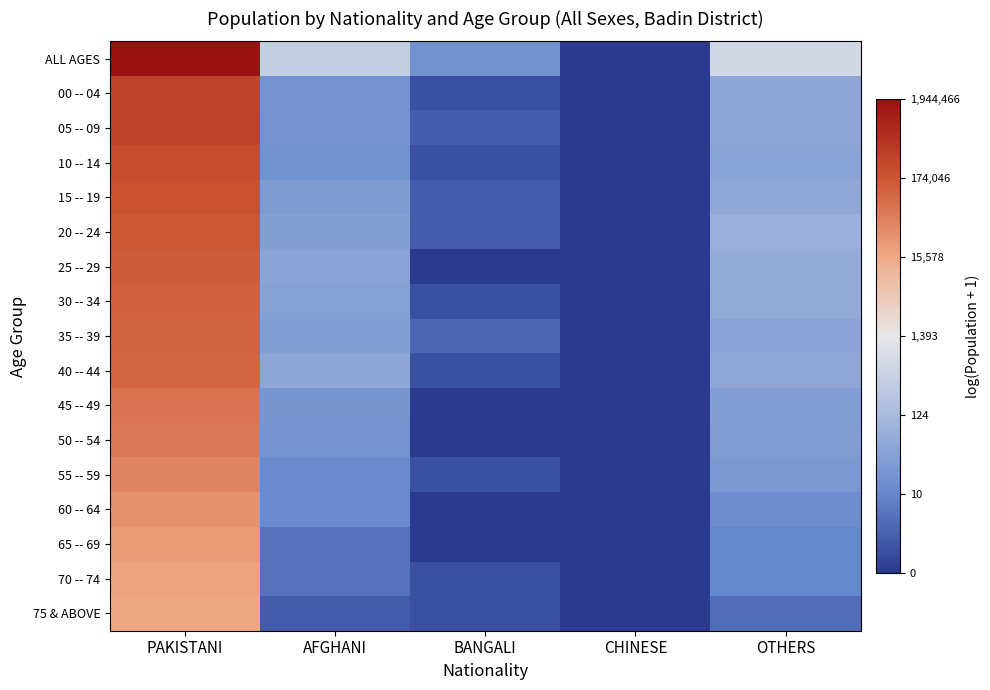

Reading left to right, transcribe all the data shown in this chart.

ALL AGES: PAKISTANI=14.5	AFGHANI=5.8	BANGALI=2.8	CHINESE=0.0	OTHERS=6.4
00 -- 04: PAKISTANI=12.6	AFGHANI=2.9	BANGALI=0.7	CHINESE=0.0	OTHERS=3.8
05 -- 09: PAKISTANI=12.7	AFGHANI=2.9	BANGALI=1.1	CHINESE=0.0	OTHERS=3.9
10 -- 14: PAKISTANI=12.3	AFGHANI=2.8	BANGALI=0.7	CHINESE=0.0	OTHERS=3.7
15 -- 19: PAKISTANI=12.1	AFGHANI=3.4	BANGALI=1.1	CHINESE=0.0	OTHERS=4.0
20 -- 24: PAKISTANI=12.0	AFGHANI=3.5	BANGALI=1.1	CHINESE=0.0	OTHERS=4.3
25 -- 29: PAKISTANI=11.8	AFGHANI=3.8	BANGALI=0.0	CHINESE=0.0	OTHERS=4.2
30 -- 34: PAKISTANI=11.7	AFGHANI=3.6	BANGALI=0.7	CHINESE=0.0	OTHERS=4.1
35 -- 39: PAKISTANI=11.6	AFGHANI=3.5	BANGALI=1.4	CHINESE=0.0	OTHERS=3.8
40 -- 44: PAKISTANI=11.6	AFGHANI=3.9	BANGALI=0.7	CHINESE=0.0	OTHERS=3.9
45 -- 49: PAKISTANI=11.2	AFGHANI=3.1	BANGALI=0.0	CHINESE=0.0	OTHERS=3.5
50 -- 54: PAKISTANI=11.0	AFGHANI=2.9	BANGALI=0.0	CHINESE=0.0	OTHERS=3.4
55 -- 59: PAKISTANI=10.7	AFGHANI=2.6	BANGALI=0.7	CHINESE=0.0	OTHERS=3.2
60 -- 64: PAKISTANI=10.3	AFGHANI=2.6	BANGALI=0.0	CHINESE=0.0	OTHERS=2.7
65 -- 69: PAKISTANI=10.1	AFGHANI=1.8	BANGALI=0.0	CHINESE=0.0	OTHERS=2.4
70 -- 74: PAKISTANI=9.8	AFGHANI=1.8	BANGALI=0.7	CHINESE=0.0	OTHERS=2.4
75 & ABOVE: PAKISTANI=9.7	AFGHANI=1.1	BANGALI=0.7	CHINESE=0.0	OTHERS=1.6